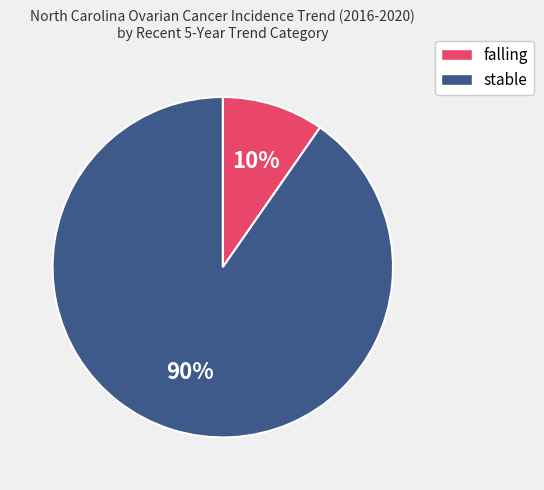

Which slice is the largest?

stable